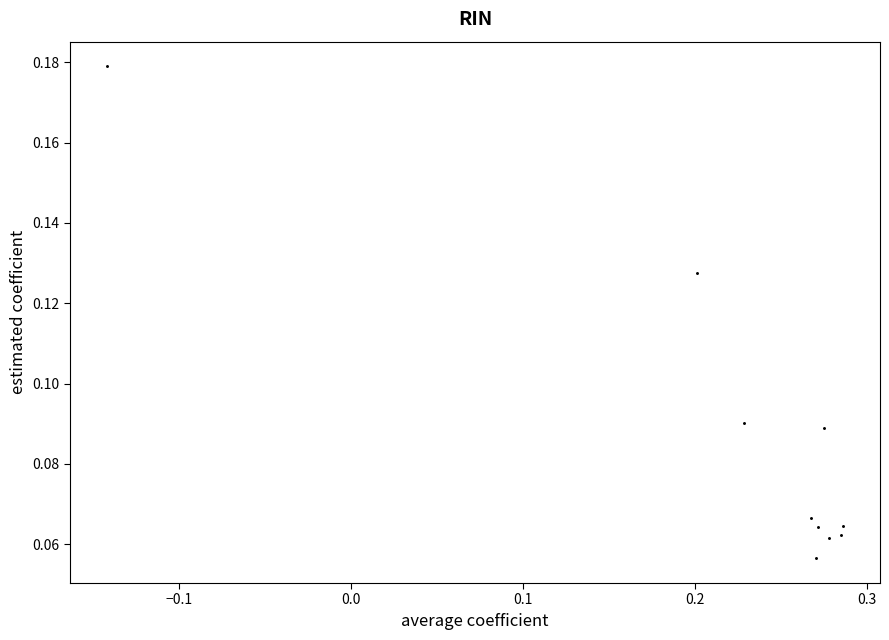

What is the range of X values (max minus min)?

0.4